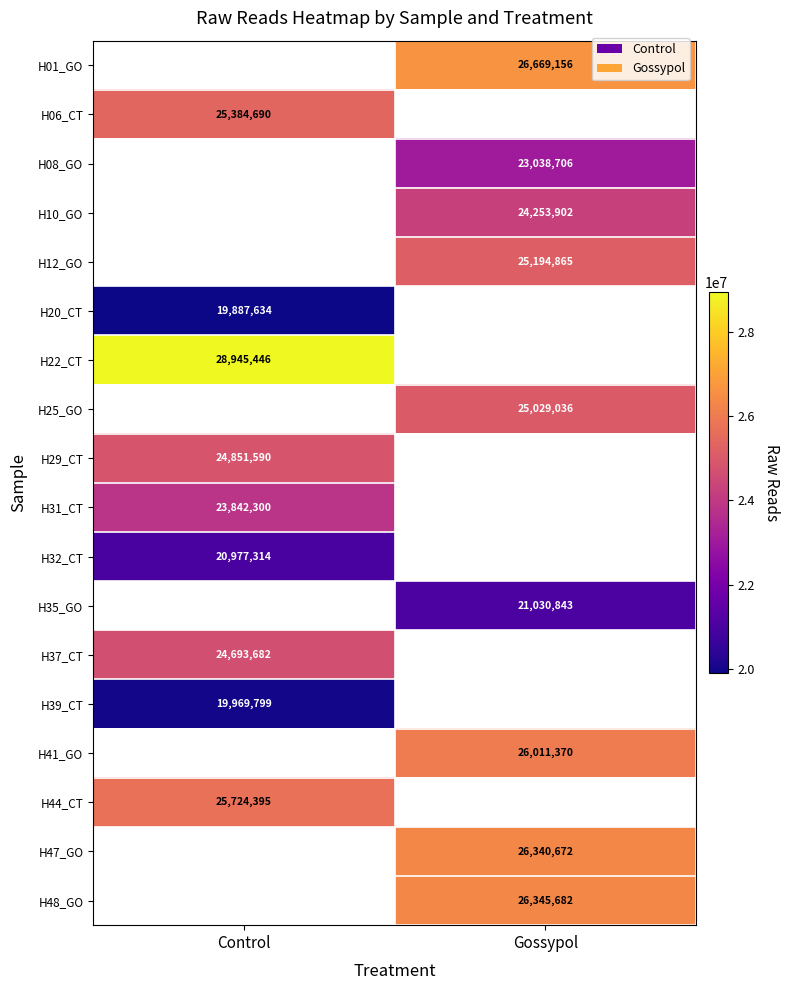

Is the value of H10_GO at Gossypol greater than the value of H41_GO at Gossypol?

No